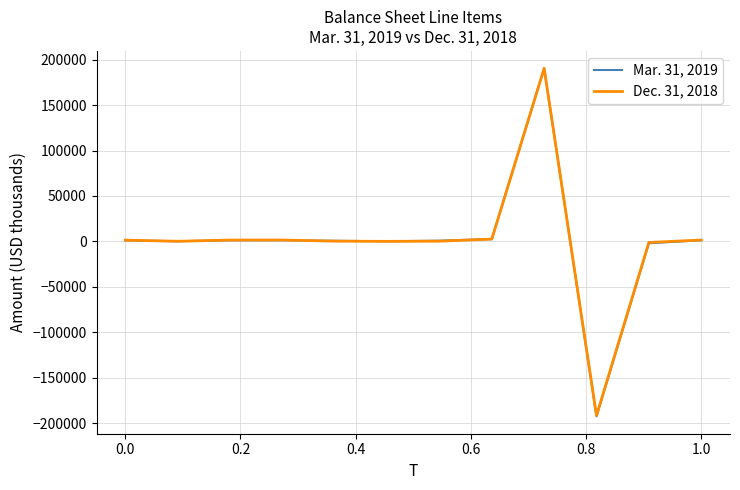

Which series has the largest range (max minus min)?

Mar. 31, 2019